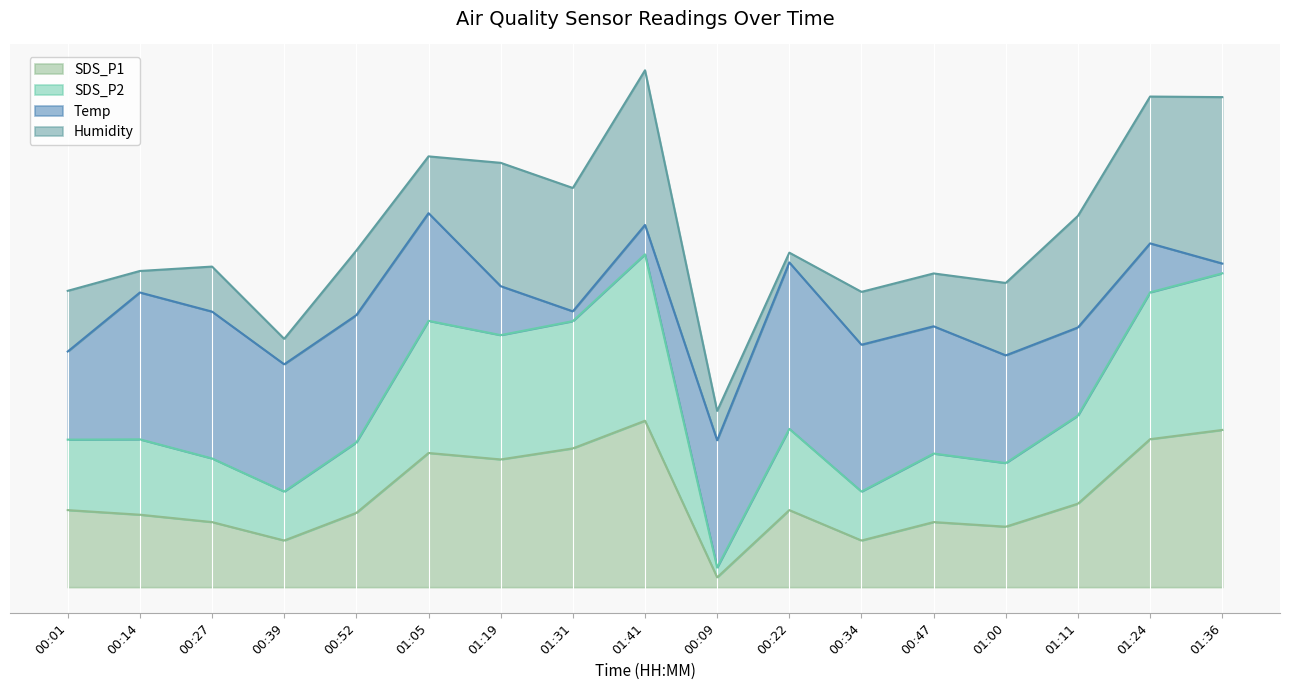

What are all the series names shown in the legend?

SDS_P1, SDS_P2, Temp, Humidity